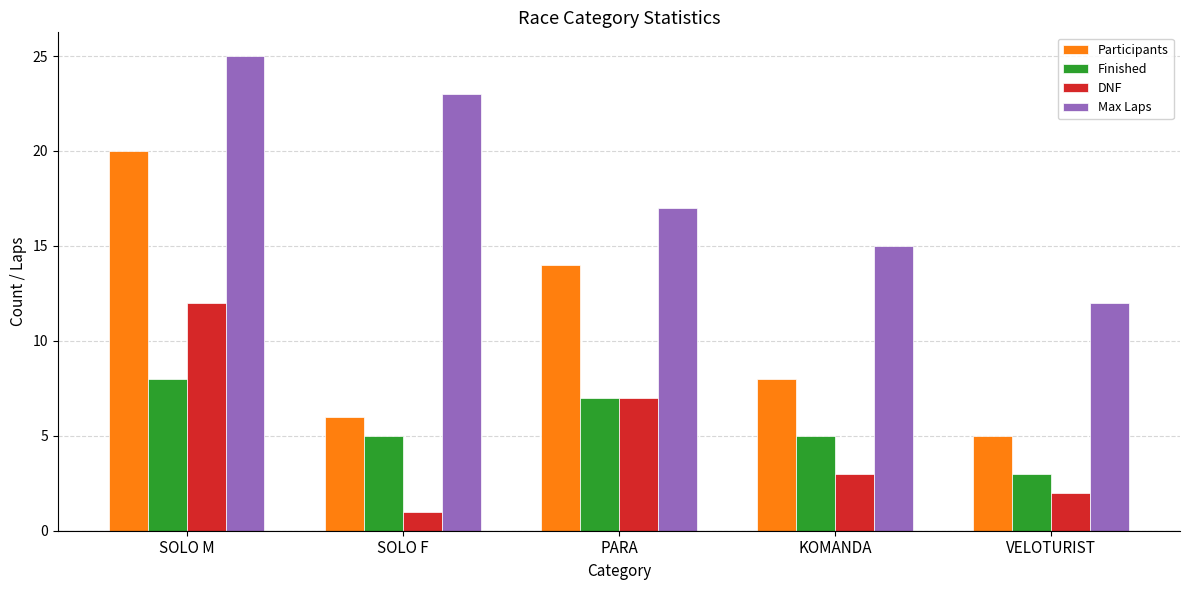

How many bars are there in total?

20